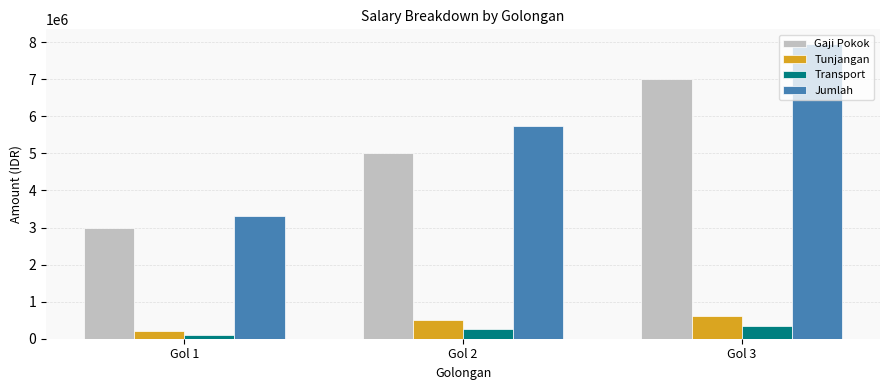

Between Gol 1 and Gol 2, which series saw the biggest shift?

Jumlah